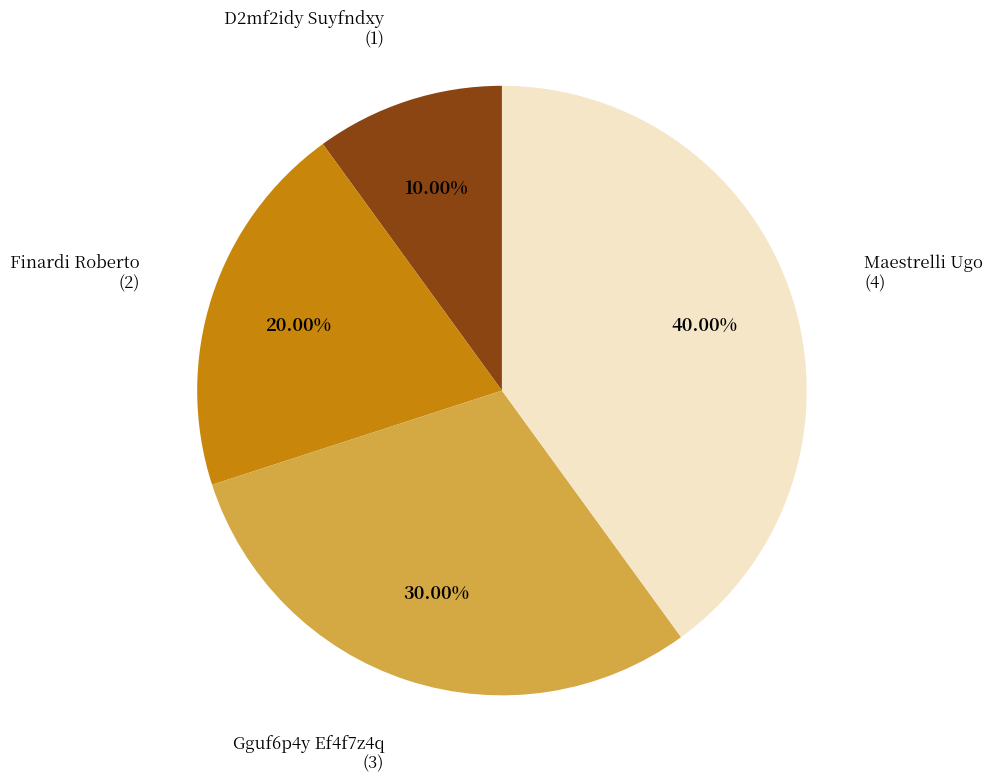

Does any single category account for the majority?

No